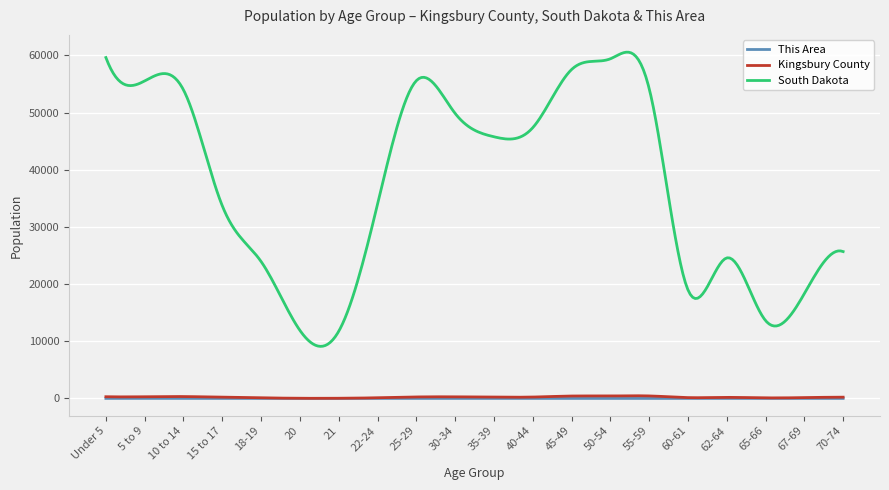

In This Area, how many points are higher than both neighbors (excluding endpoints)?

7